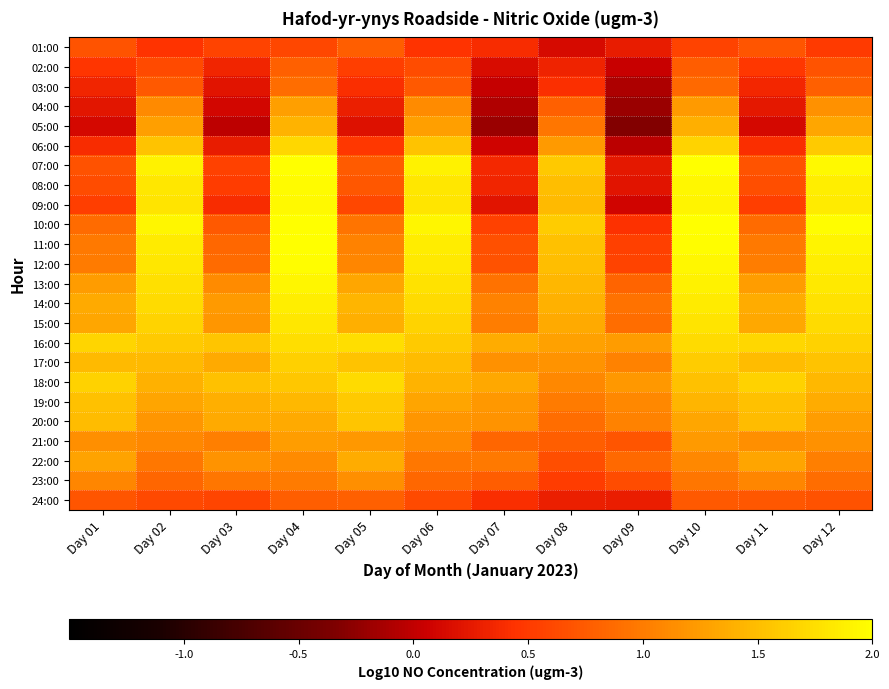

Which category has the highest value across all series?

Day 04